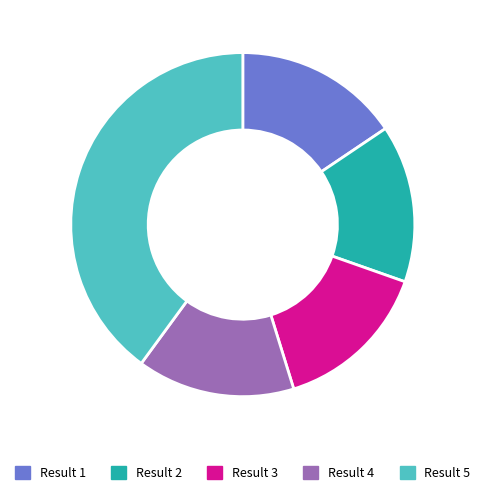

Does any single category account for the majority?

No